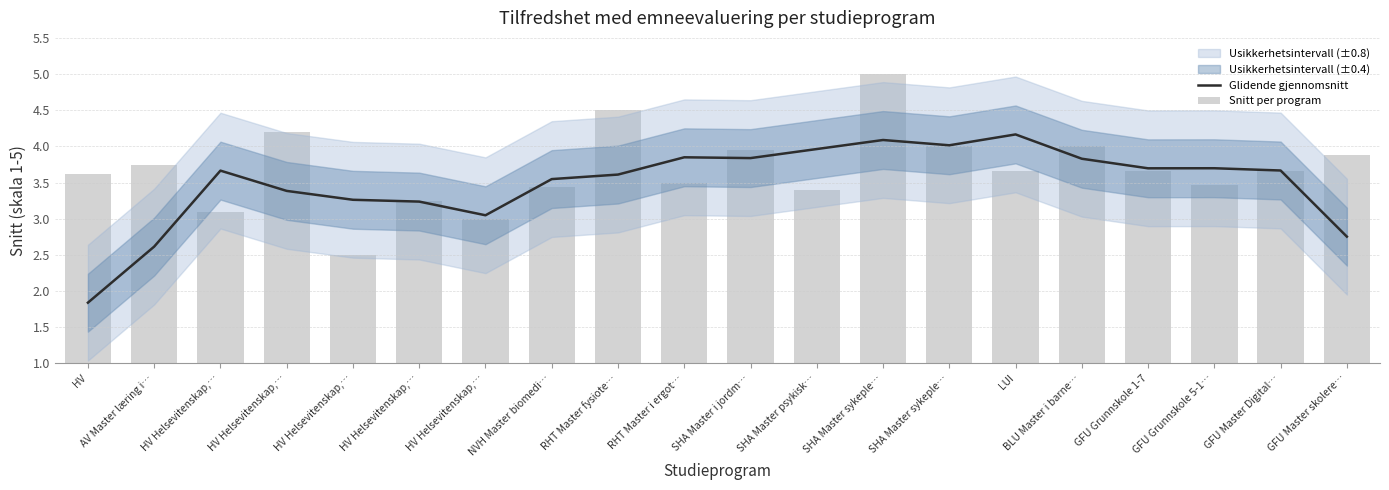

Reading left to right, list all the values displayed in this chart.

Glidende gjennomsnitt: HV=1.8	AV Master læring i…=2.6	HV Helsevitenskap,…=3.7	HV Helsevitenskap,…=3.4	HV Helsevitenskap,…=3.3	HV Helsevitenskap,…=3.2	HV Helsevitenskap,…=3.0	NVH Master biomedi…=3.5	RHT Master fysiote…=3.6	RHT Master i ergot…=3.8	SHA Master i jordm…=3.8	SHA Master psykisk…=4.0	SHA Master sykeple…=4.1	SHA Master sykeple…=4.0	LUI=4.2	BLU Master i barne…=3.8	GFU Grunnskole 1-7=3.7	GFU Grunnskole 5-1…=3.7	GFU Master Digital…=3.7	GFU Master skolere…=2.8
Snitt per program: HV=3.6	AV Master læring i…=3.7	HV Helsevitenskap,…=3.1	HV Helsevitenskap,…=4.2	HV Helsevitenskap,…=2.5	HV Helsevitenskap,…=3.2	HV Helsevitenskap,…=3.0	NVH Master biomedi…=3.4	RHT Master fysiote…=4.5	RHT Master i ergot…=3.5	SHA Master i jordm…=4.0	SHA Master psykisk…=3.4	SHA Master sykeple…=5.0	SHA Master sykeple…=4.0	LUI=3.7	BLU Master i barne…=4.0	GFU Grunnskole 1-7=3.7	GFU Grunnskole 5-1…=3.5	GFU Master Digital…=3.7	GFU Master skolere…=3.9